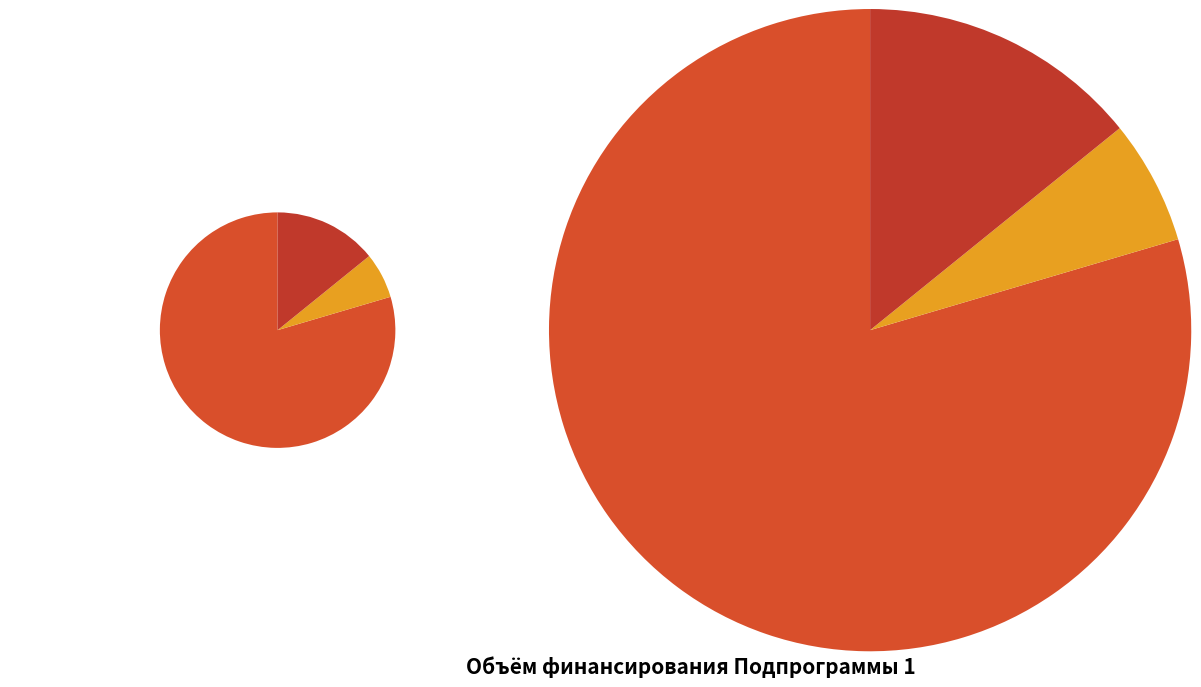

Count the number of slices in the pie.

3